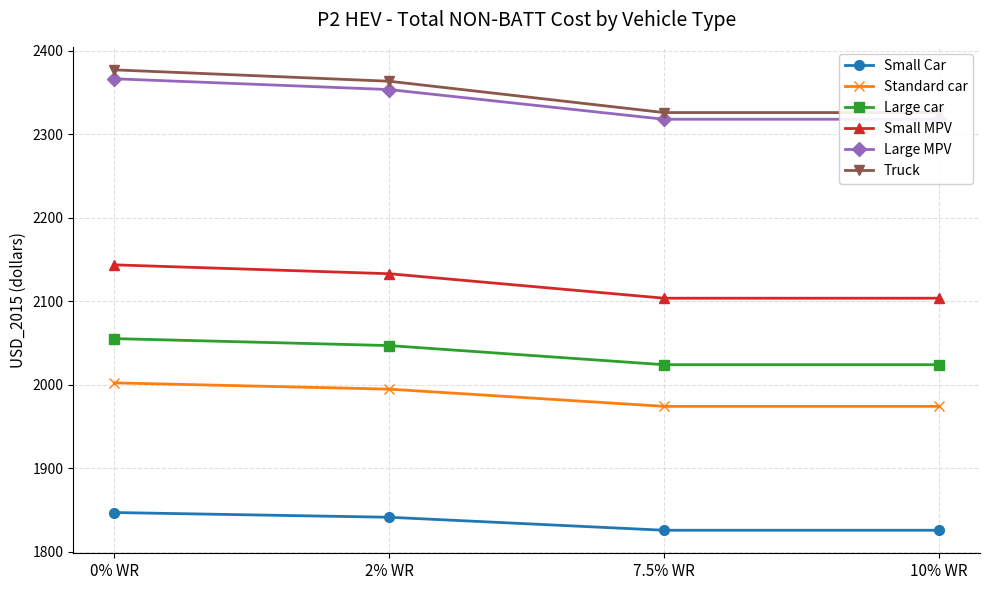

Is the value of Standard car at 0% WR greater than the value of Large MPV at 10% WR?

No